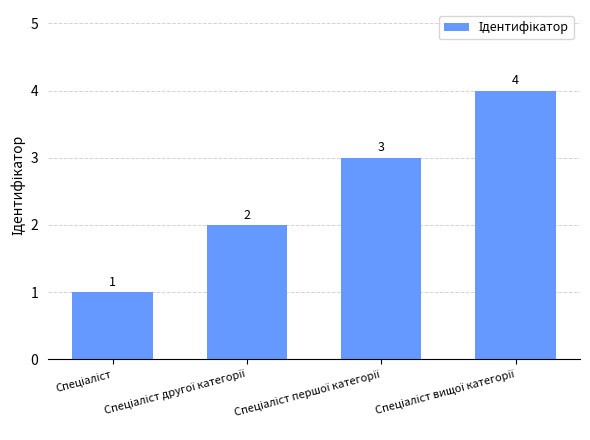

What is the value of the 4th bar from the left?

4